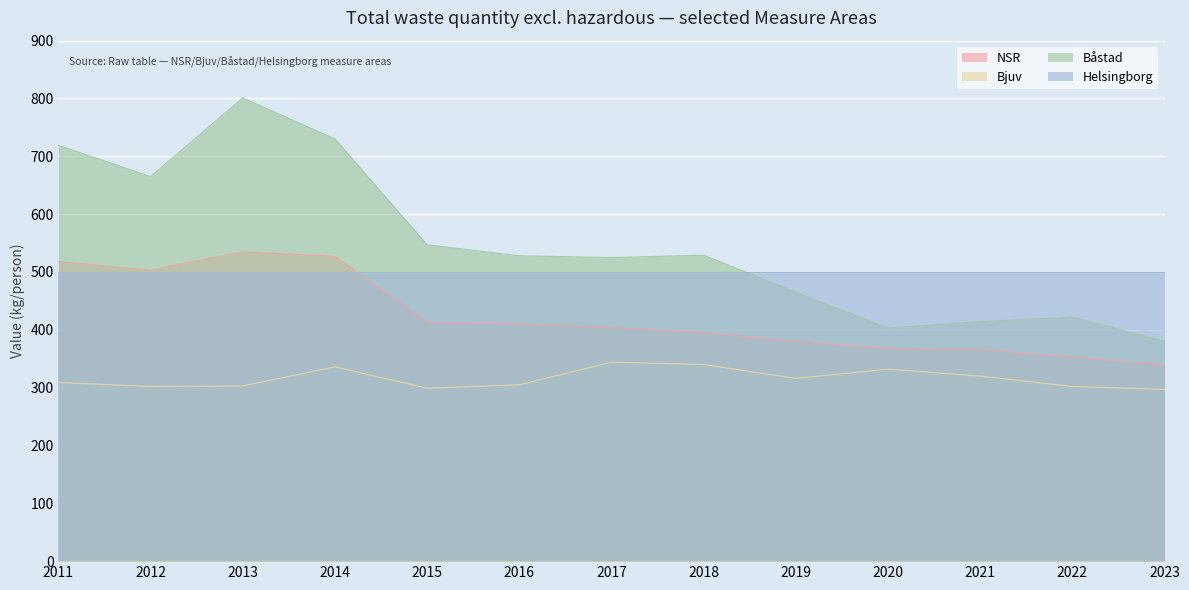

What value does the Båstad series have at 2015, to the nearest 5?

545